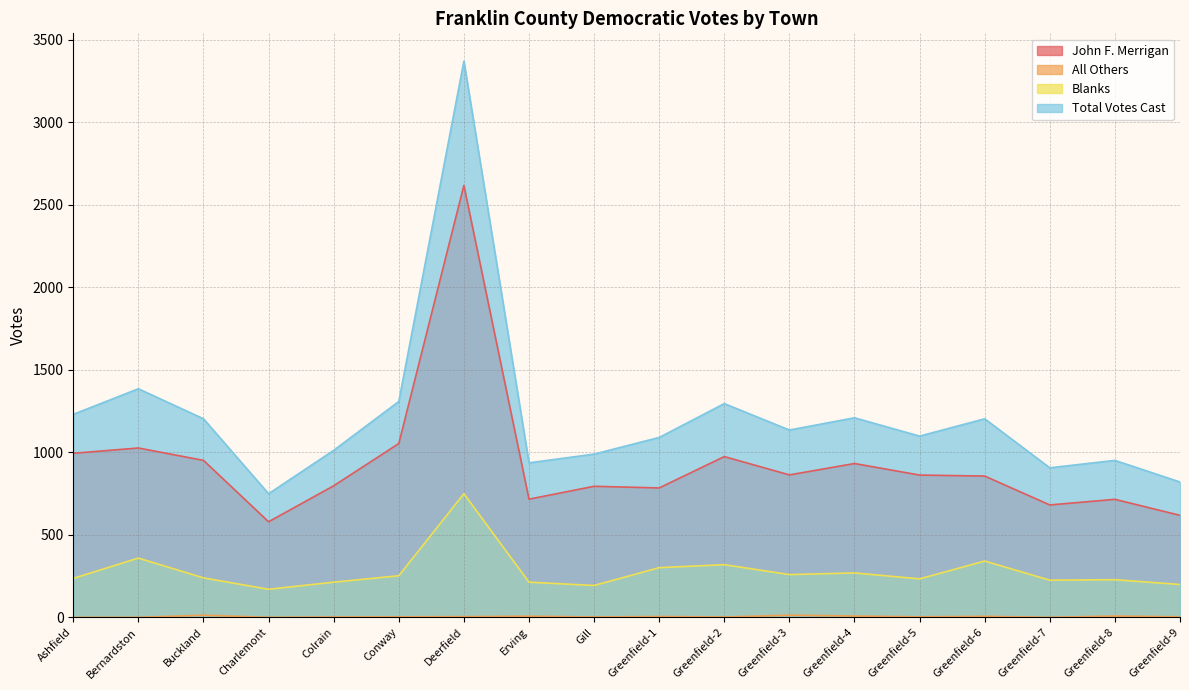

Which series has the largest total across all categories?

Total Votes Cast